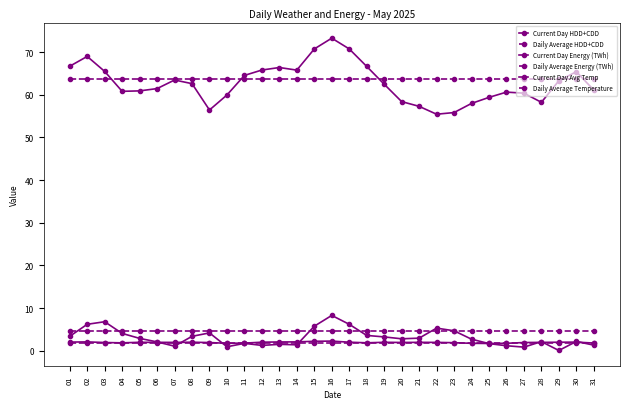

How many data points does each series have?

31